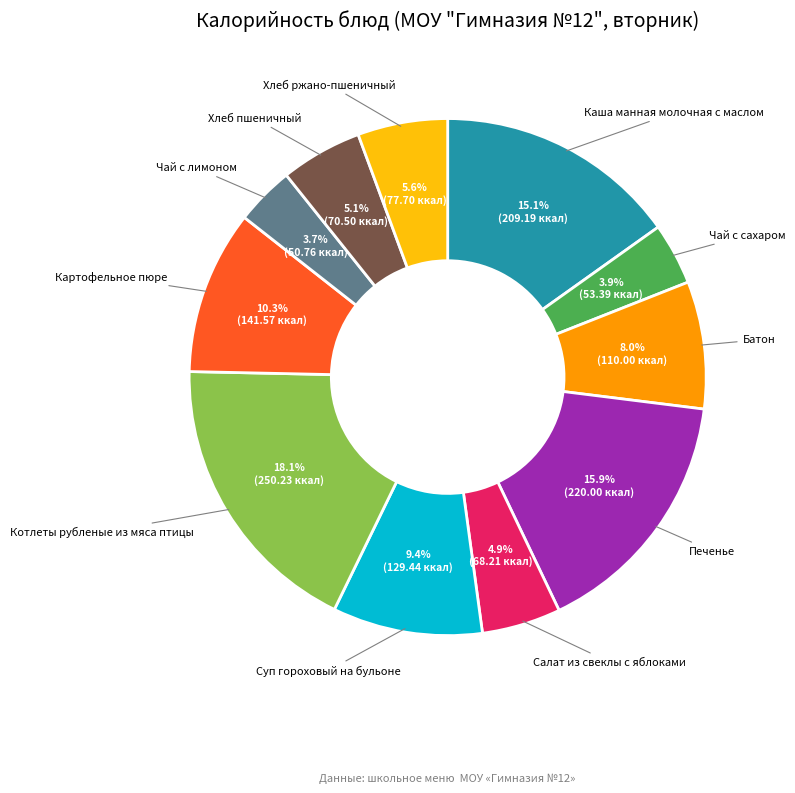

Is there a majority slice in this chart?

No